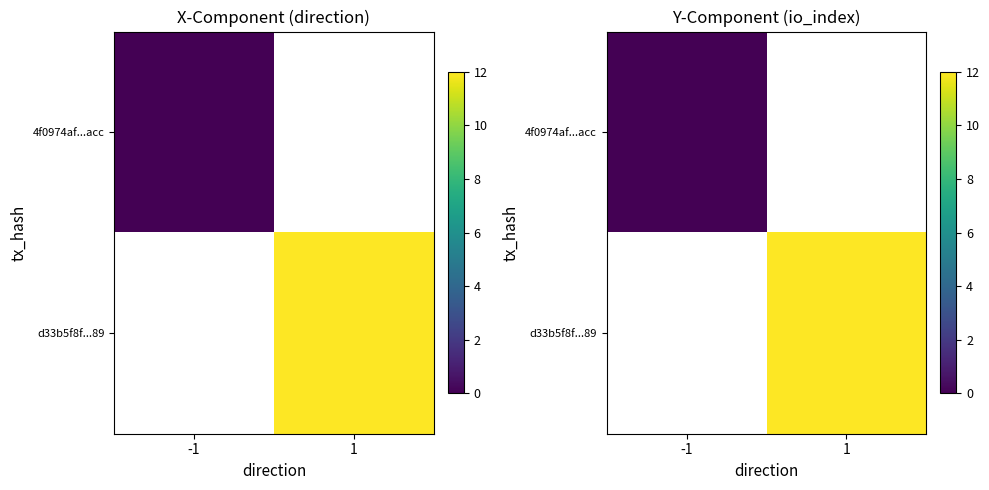

List the series in order of their peak value, lowest first.

4f0974af...acc, d33b5f8f...89